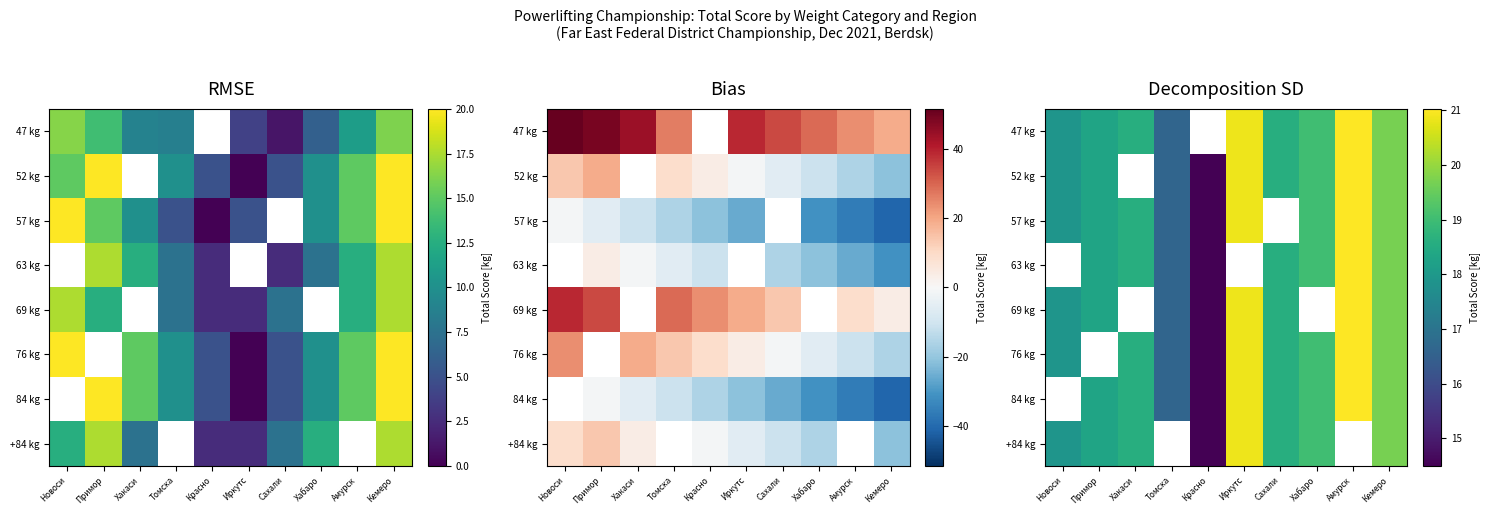

How many data points in 57 kg are less than 19?

5